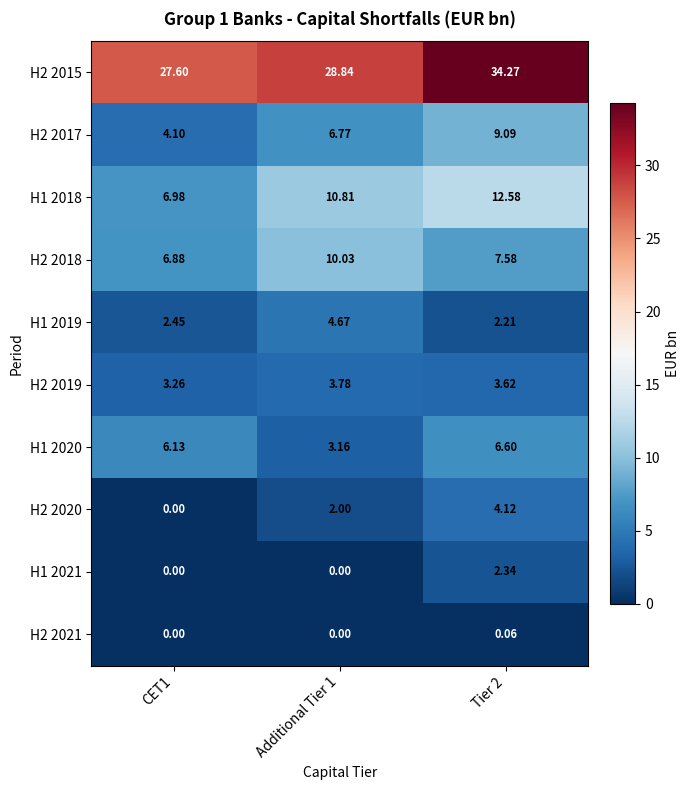

Count the number of categories in the chart.

3